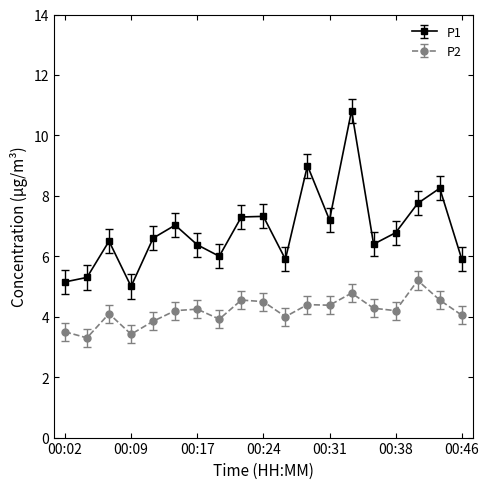

List the series in order of their overall mean, highest first.

P1, P2